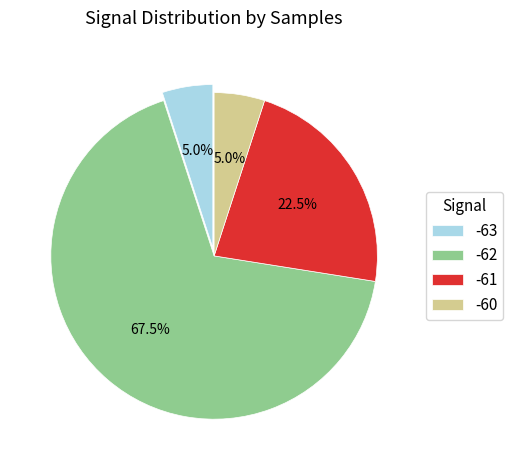

Combined, do -63 and -62 account for over 50%?

Yes